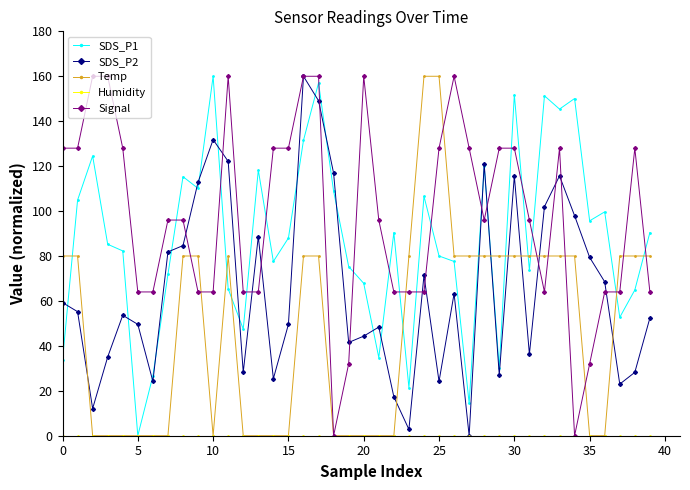

True or false: SDS_P1 and Signal intersect in this chart.

True